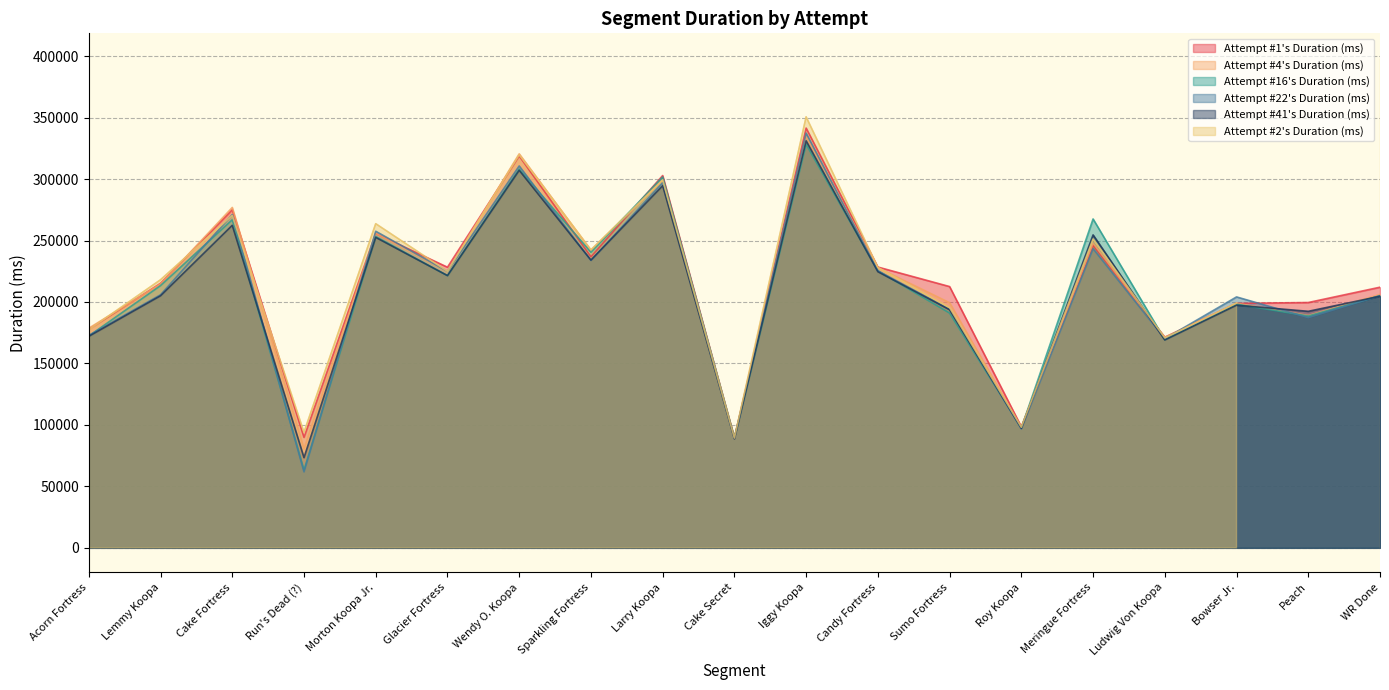

The Attempt #16's Duration (ms) series shows 221512 at Glacier Fortress. True or false?

True